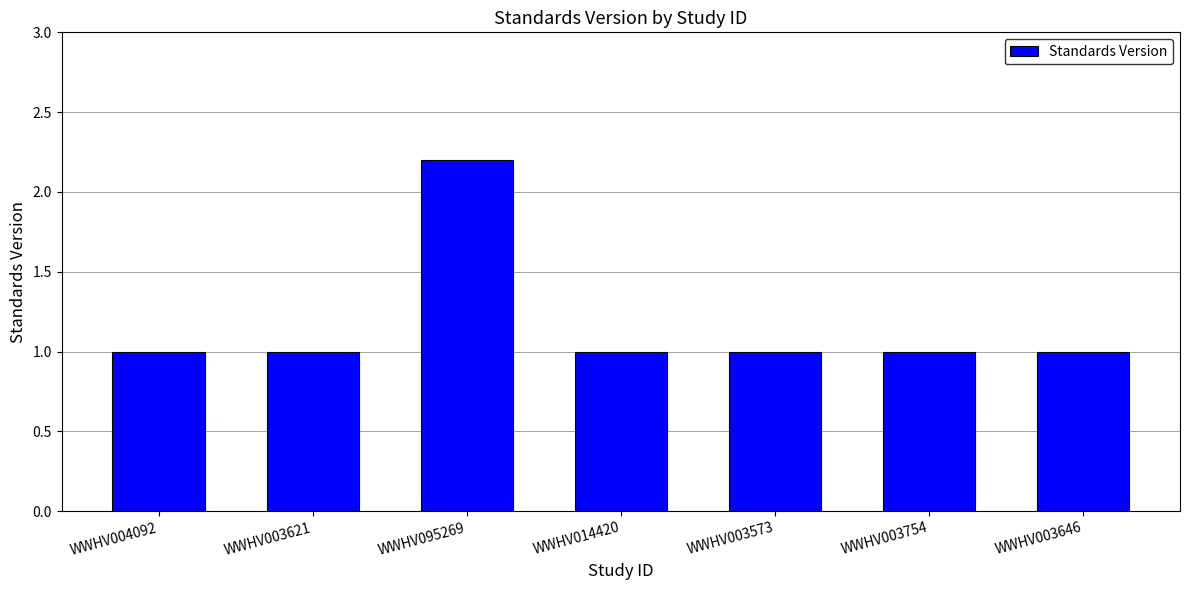

Reading left to right, transcribe all the data shown in this chart.

WWHV004092=1.0	WWHV003621=1.0	WWHV095269=2.2	WWHV014420=1.0	WWHV003573=1.0	WWHV003754=1.0	WWHV003646=1.0